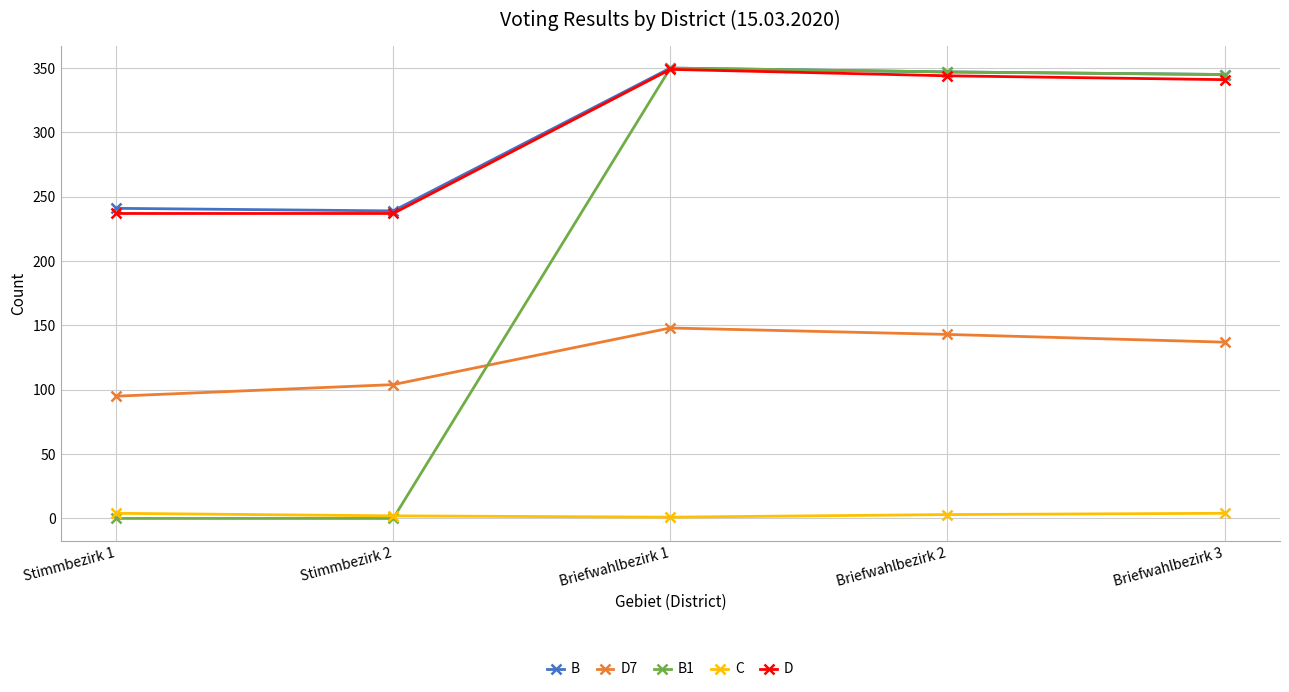

What is the label of the 1st point from the right?

Briefwahlbezirk 3